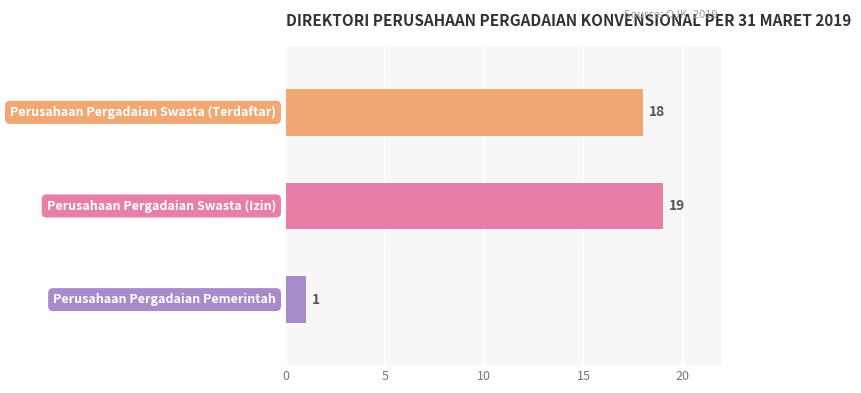

What is the difference between the second highest and minimum values?

17